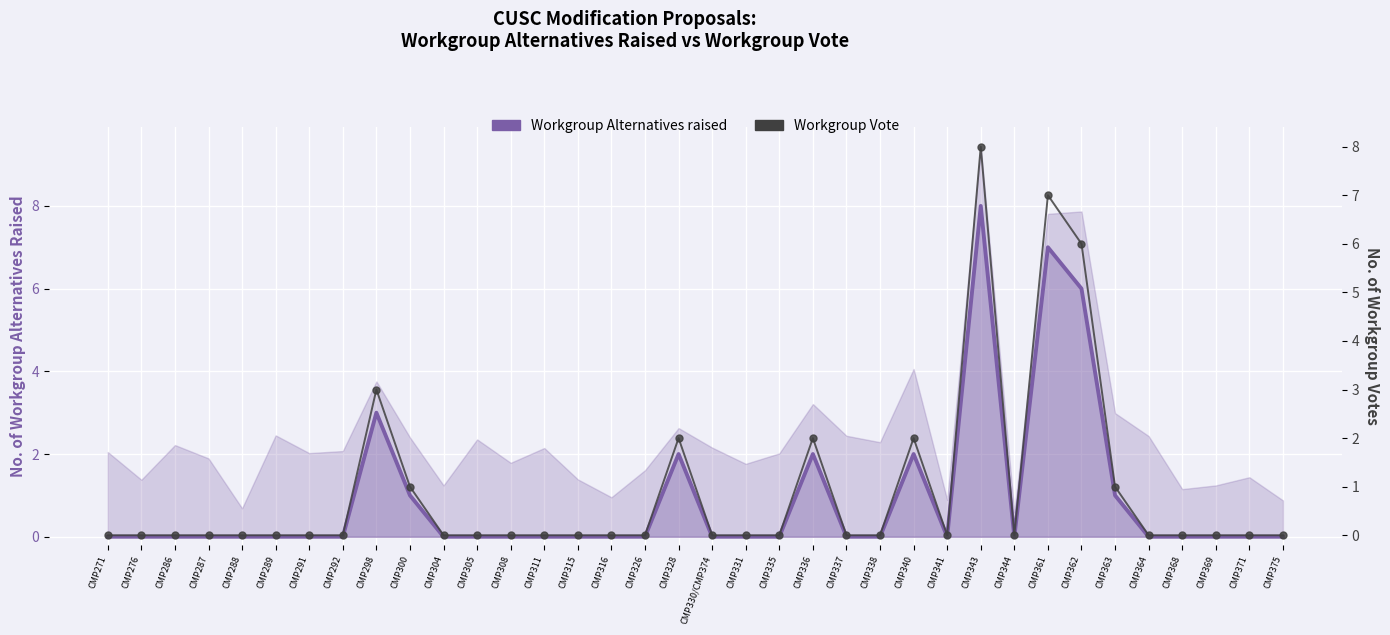

Rank the categories by Workgroup Vote value from lowest to highest.

CMP271, CMP276, CMP286, CMP287, CMP288, CMP289, CMP291, CMP292, CMP304, CMP305, CMP308, CMP311, CMP315, CMP316, CMP326, CMP330/CMP374, CMP331, CMP335, CMP337, CMP338, CMP341, CMP344, CMP364, CMP368, CMP369, CMP371, CMP375, CMP300, CMP363, CMP328, CMP336, CMP340, CMP298, CMP362, CMP361, CMP343